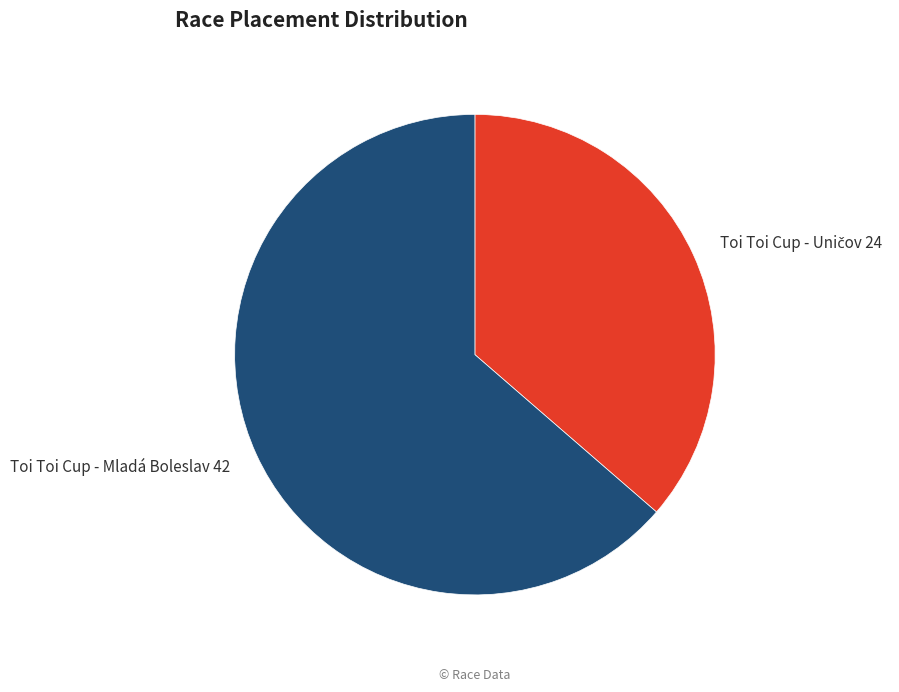

How many segments does this pie chart have?

2